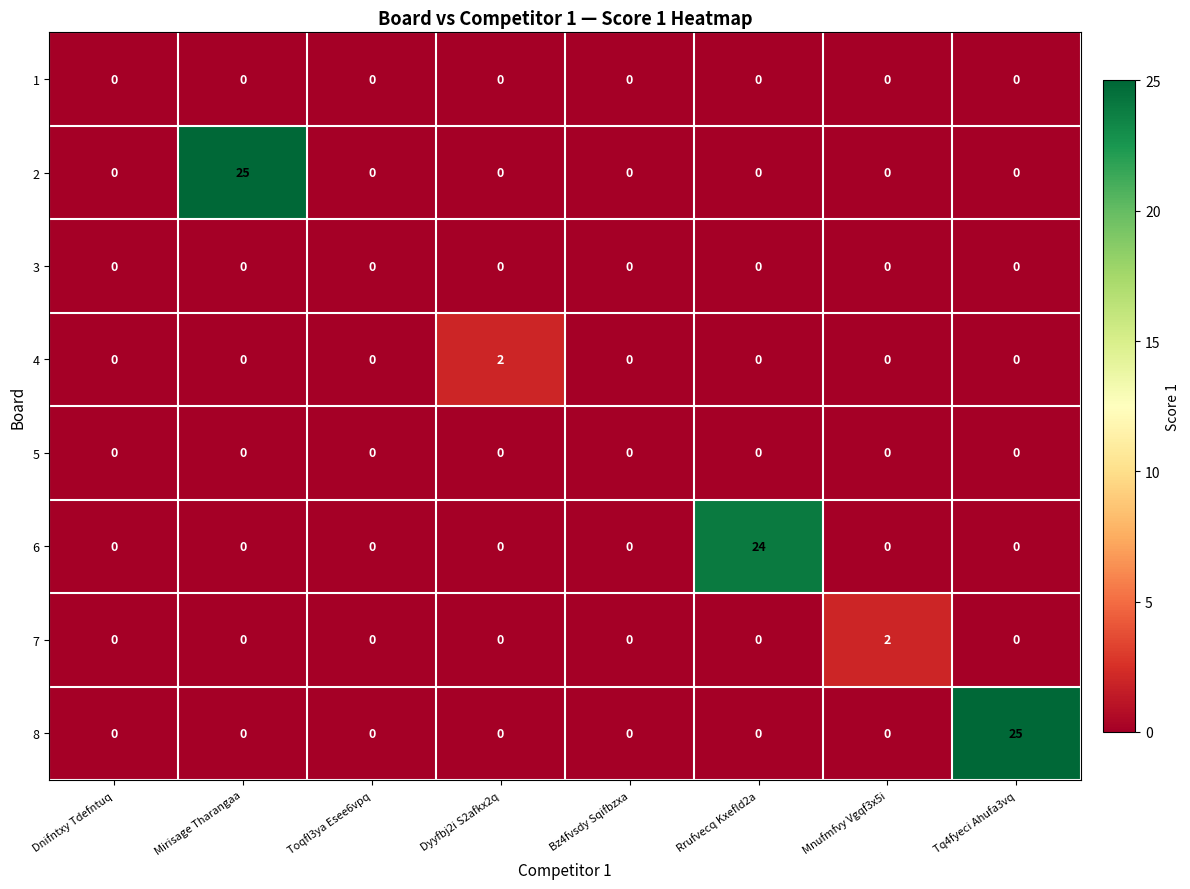

Which category has the highest value in the 4 series?

Dyyfbj2i S2afkx2q